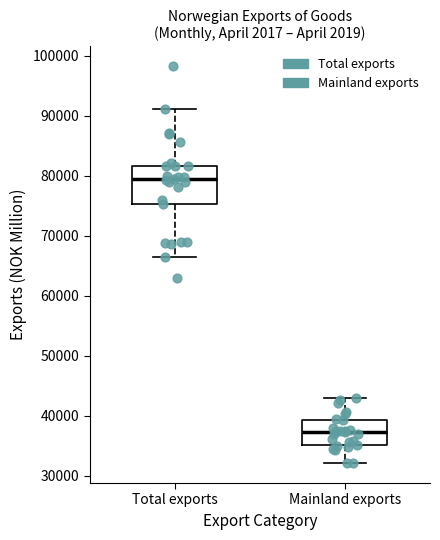

Where does the upper whisker of the box for Total exports end on the y-axis? The values are not printed on the chart, so give them approximately, as read against the axis.

91000